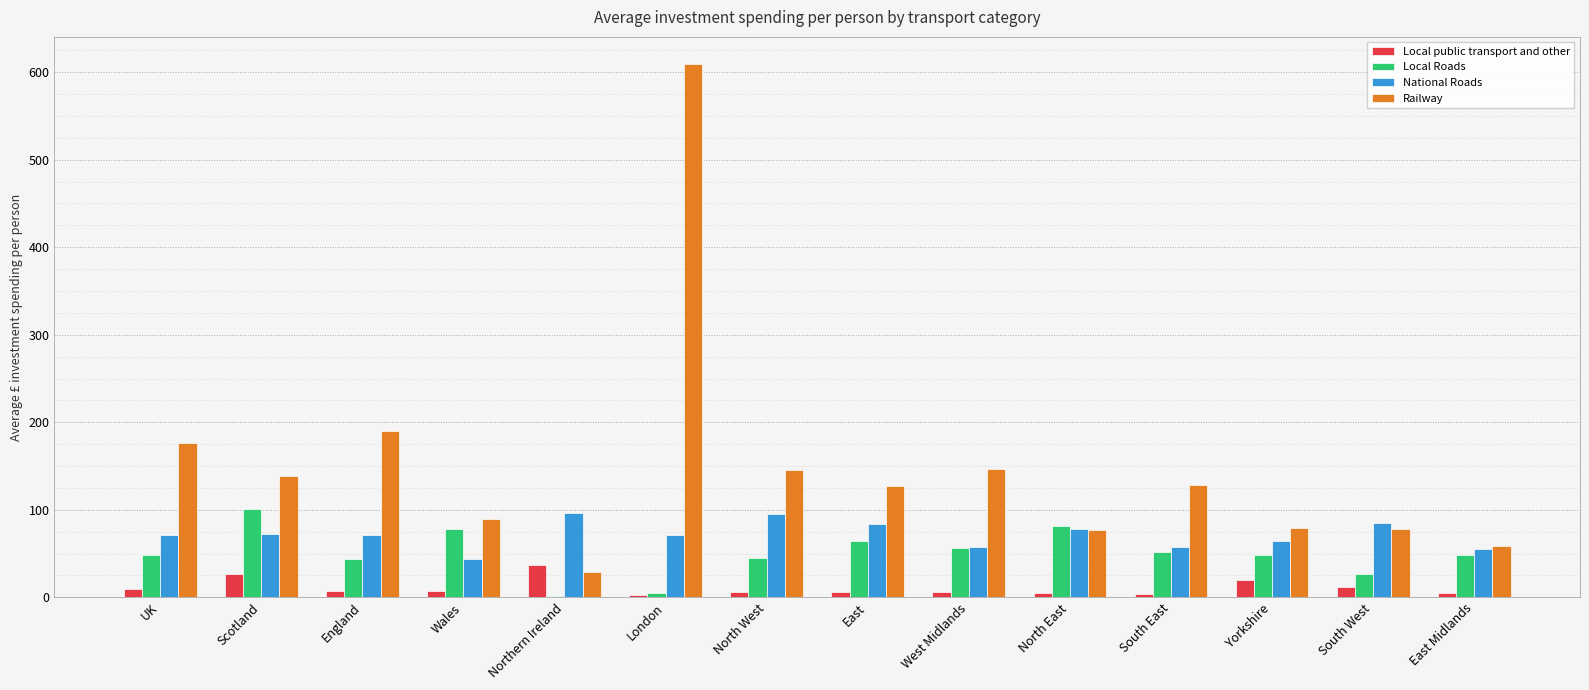

The value of National Roads at North East is 29.4. True or false?

False